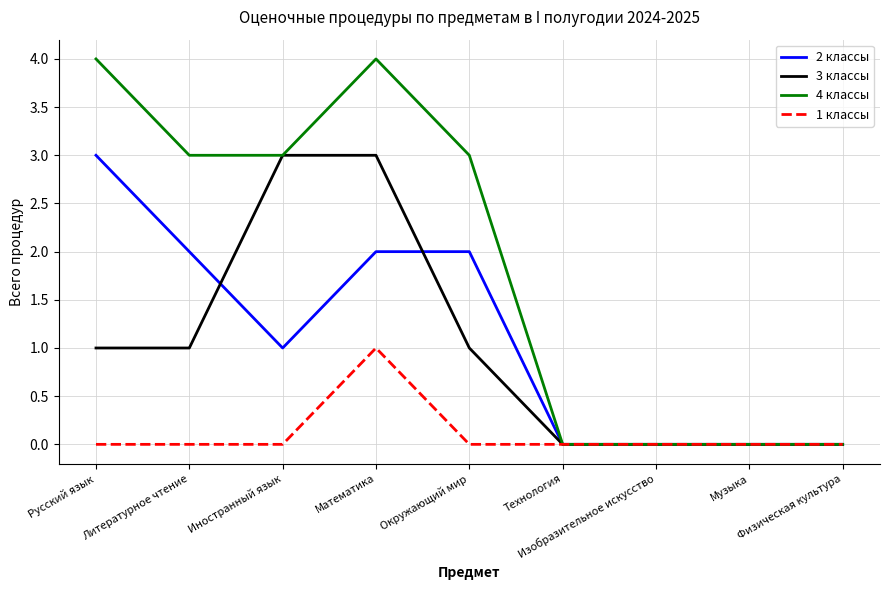

What is the sum of all 2 классы values?

10